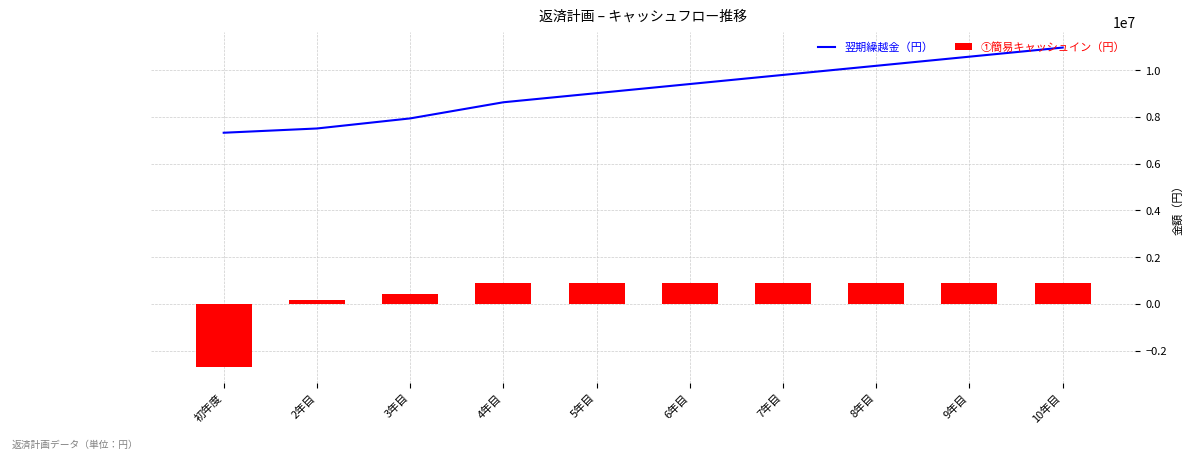

Rank the categories by 翌期繰越金（円） value from lowest to highest.

初年度, 2年目, 3年目, 4年目, 5年目, 6年目, 7年目, 8年目, 9年目, 10年目